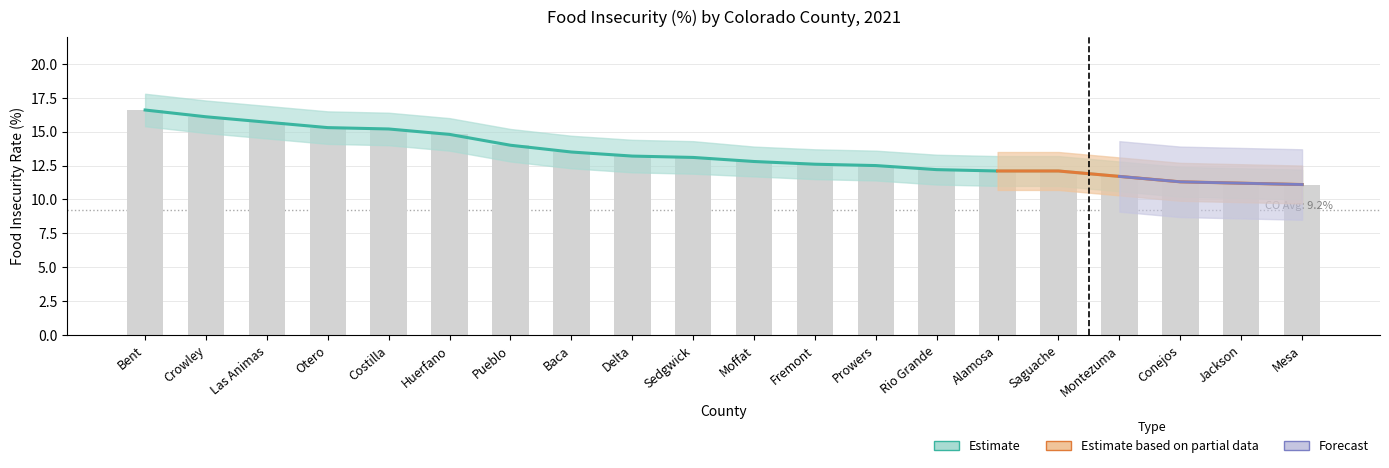

Are the bars grouped side by side (vs. stacked)?

Yes